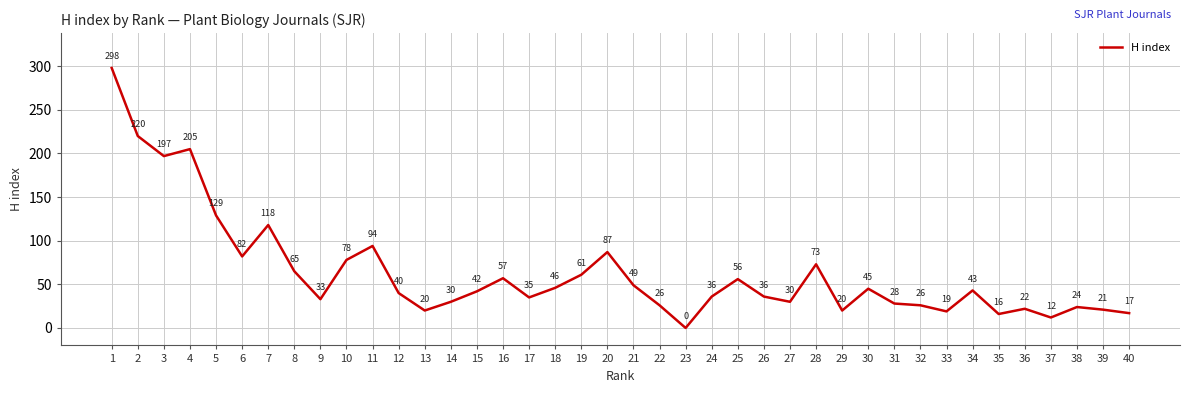

Read the value at 25, to the nearest 10.

60